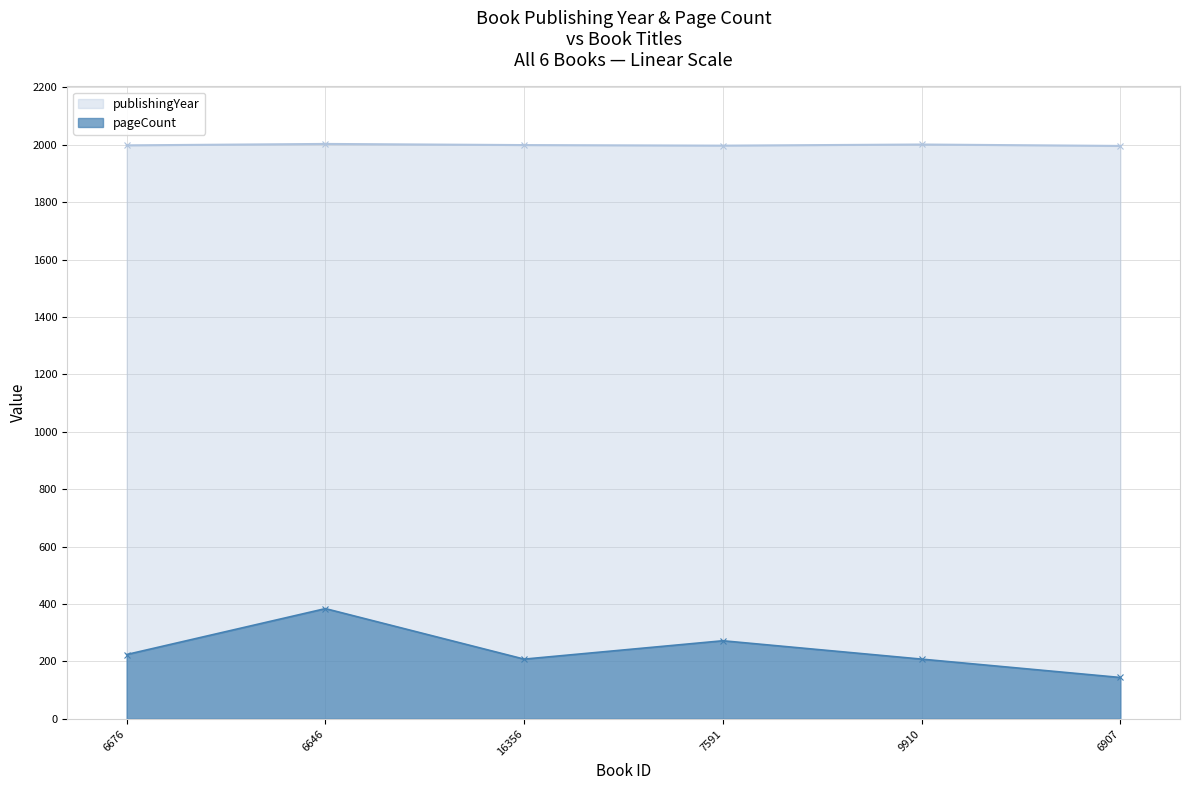

Between 7591 and 9910, which series saw the biggest shift?

pageCount